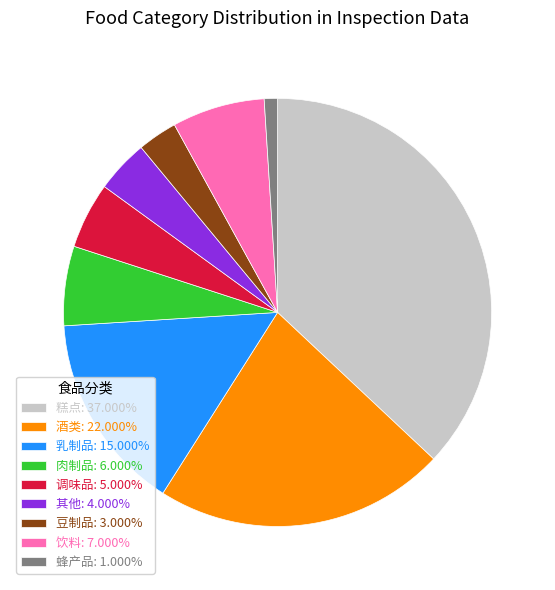

Combined, do 乳制品: 15.000% and 调味品: 5.000% account for over 50%?

No